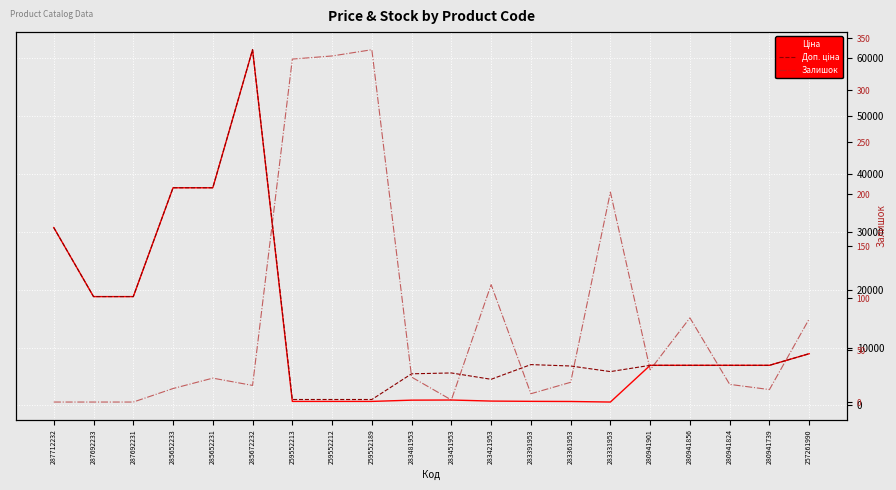

List the labels in order of Доп. ціна value, smallest first.

259552213, 259552212, 259552189, 283421953, 283481953, 283451953, 283331953, 283361953, 280941901, 280941856, 280941824, 280941739, 283391953, 257261990, 287692233, 287692231, 287712232, 285652233, 285652231, 285672232